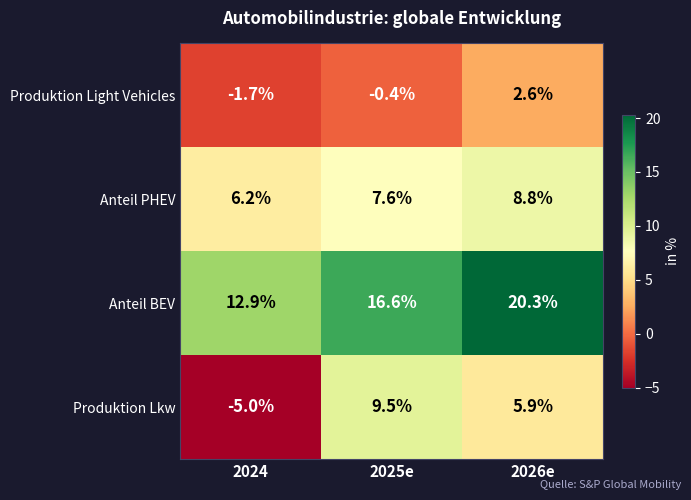

What is the difference between the Anteil PHEV values at 2025e and 2024?

1.4